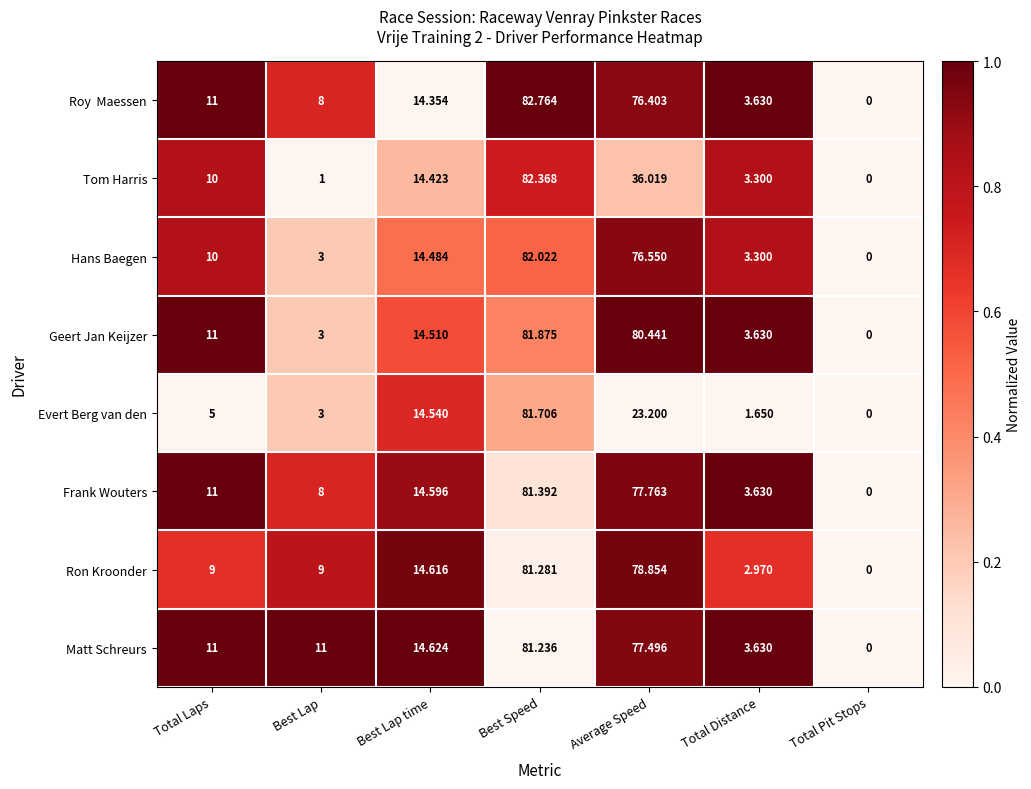

At which category is the sum across all series the highest?

Best Speed